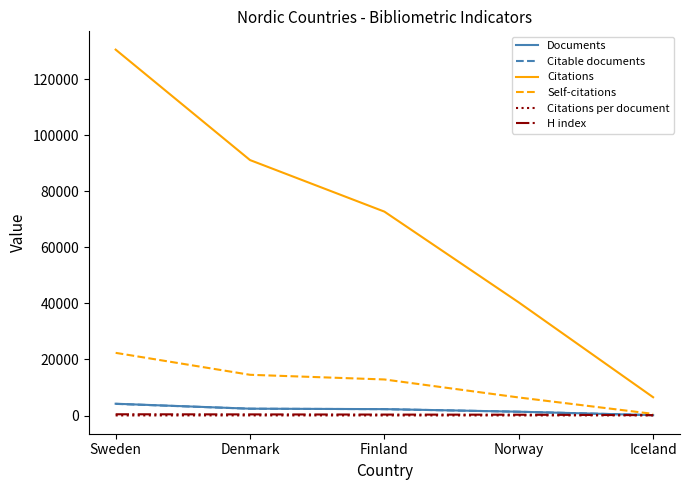

What is the difference between the maximum and minimum values in the Self-citations series?

21762.0